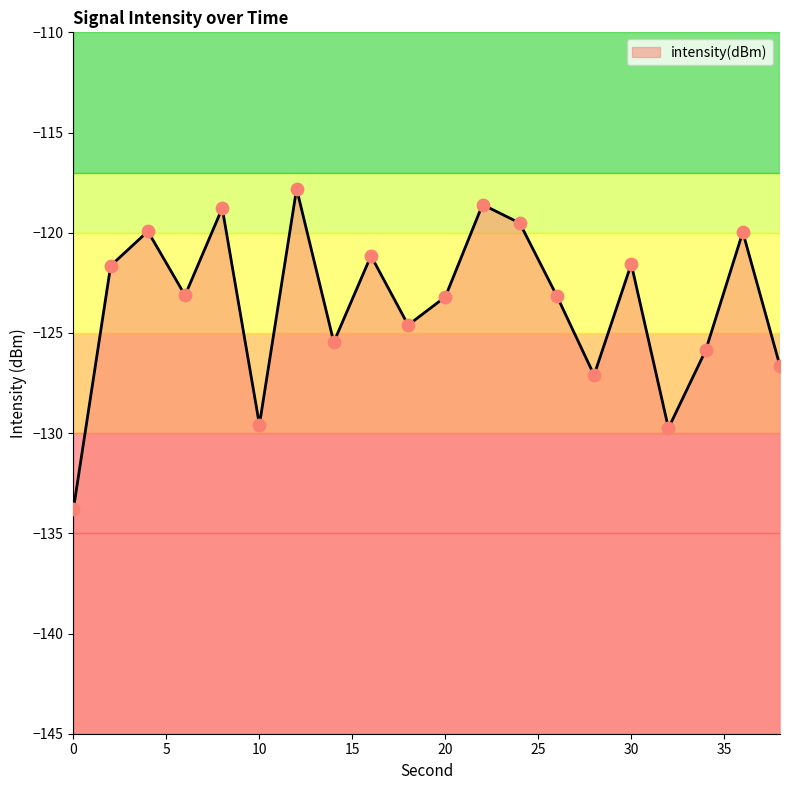

Between 20 and 8, which is larger?

8